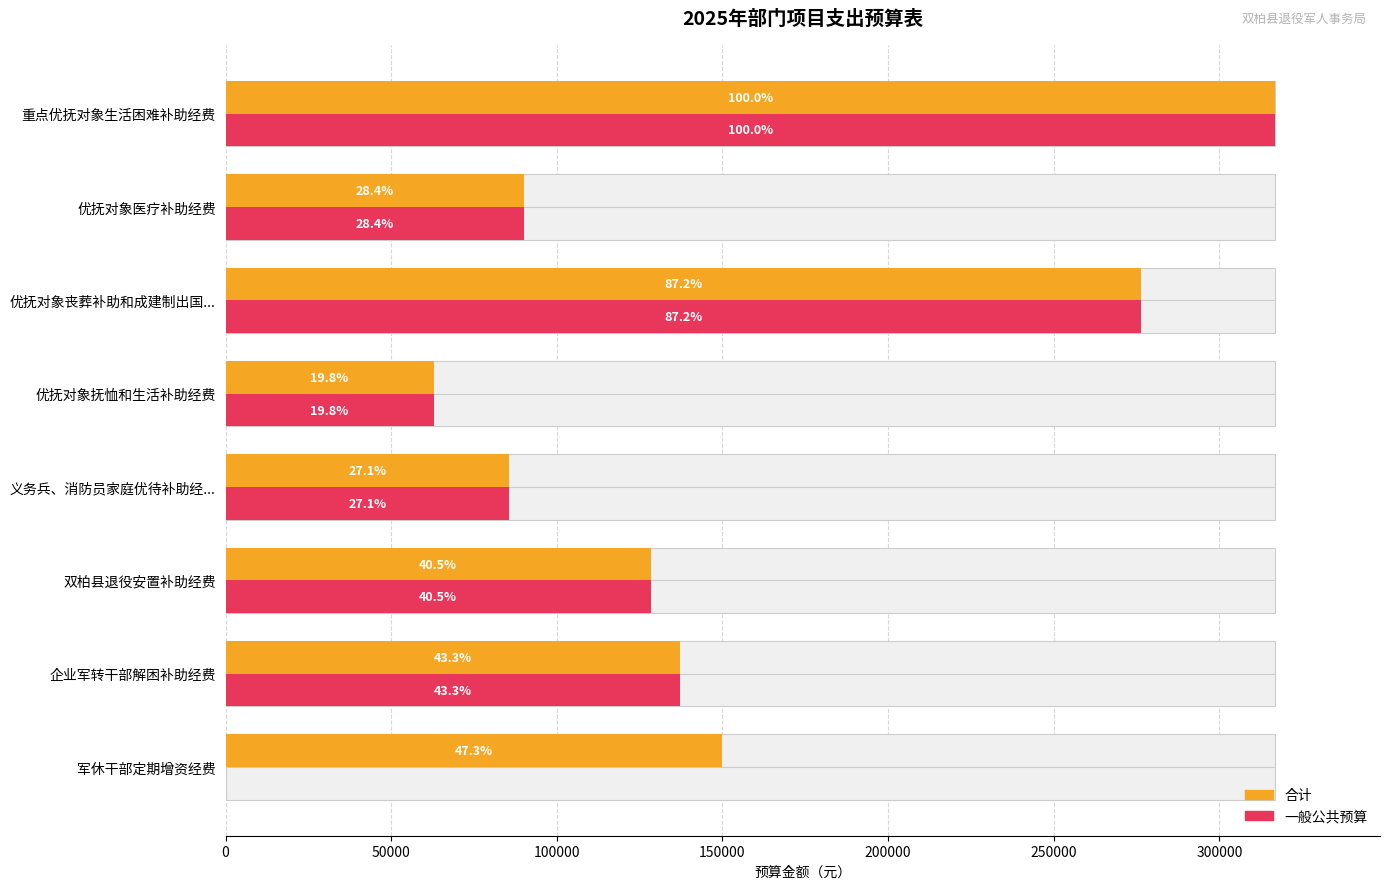

At how many categories does at least one series exceed 200264?

2